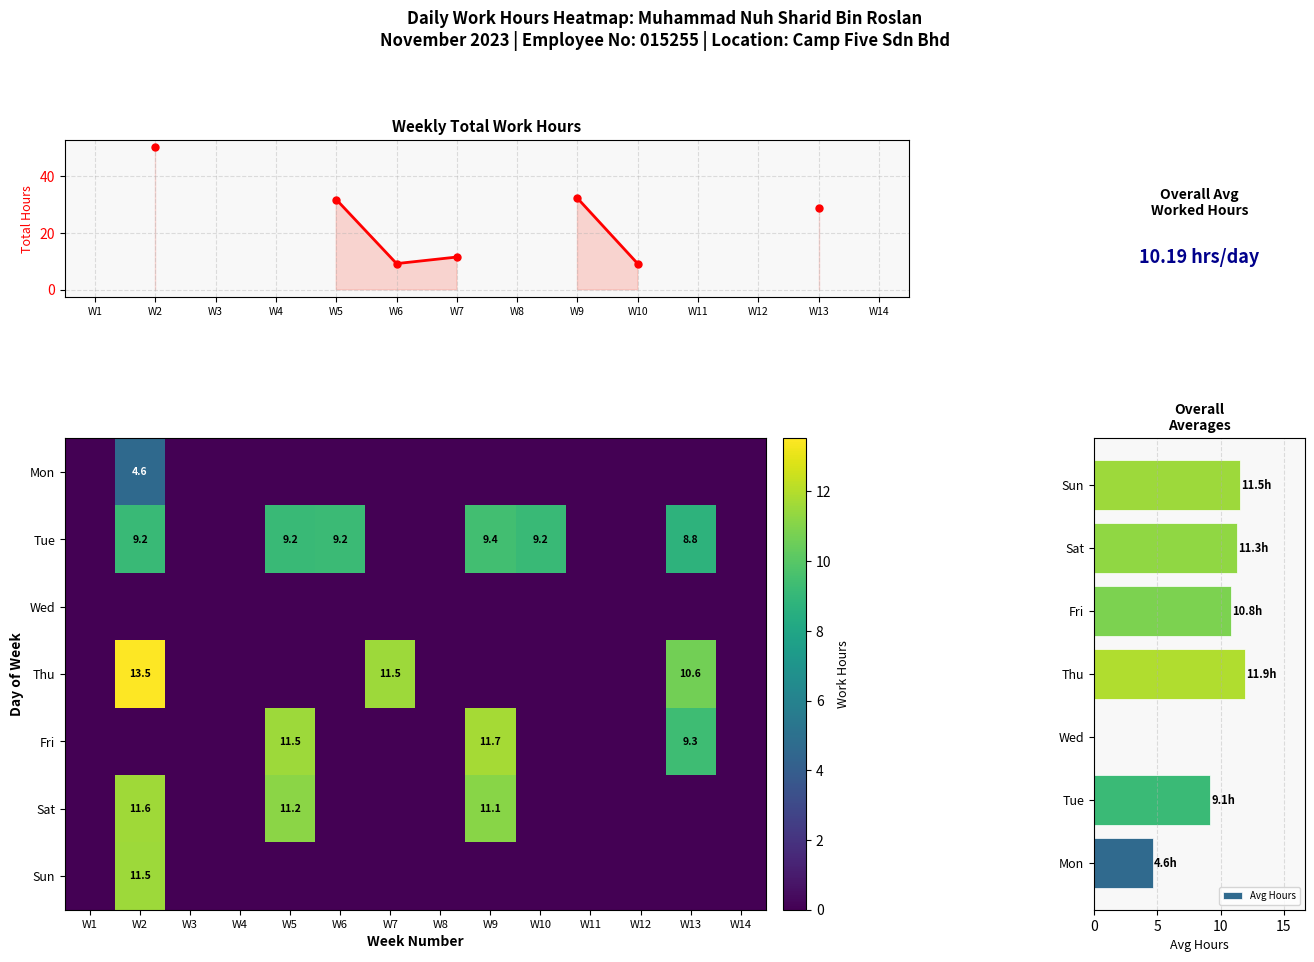

At which category is the sum across all series the highest?

W2